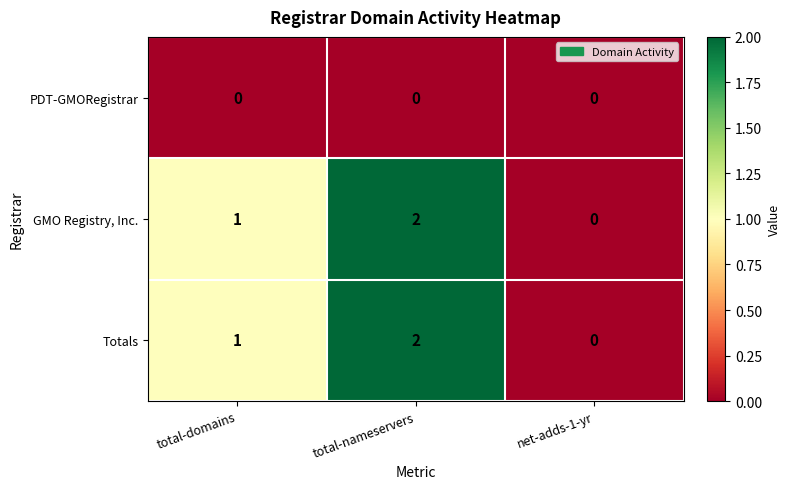

At which category is the sum across all series the highest?

total-nameservers